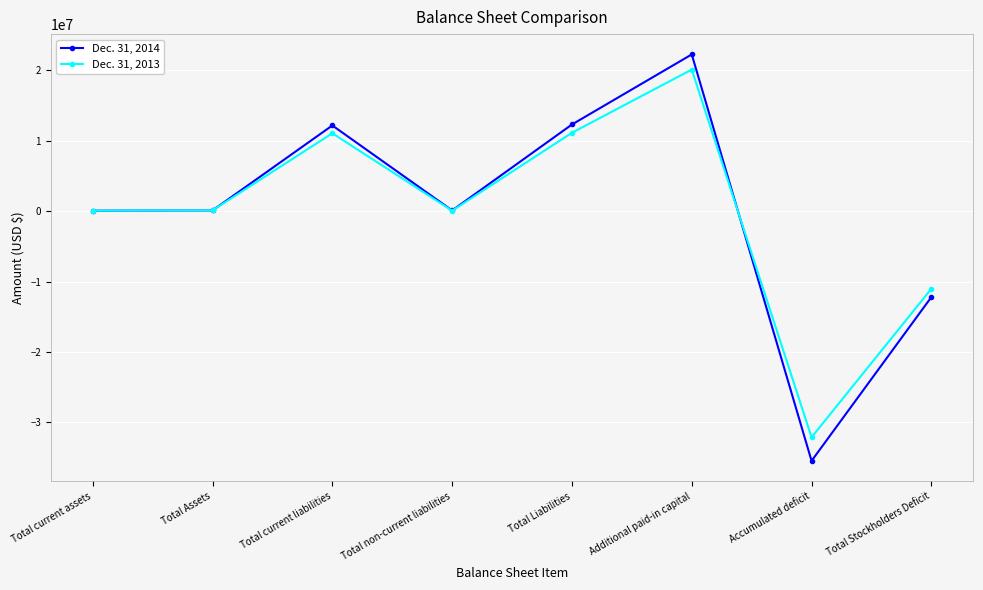

True or false: Dec. 31, 2014 has a value of 12165751 at Total current liabilities.

True